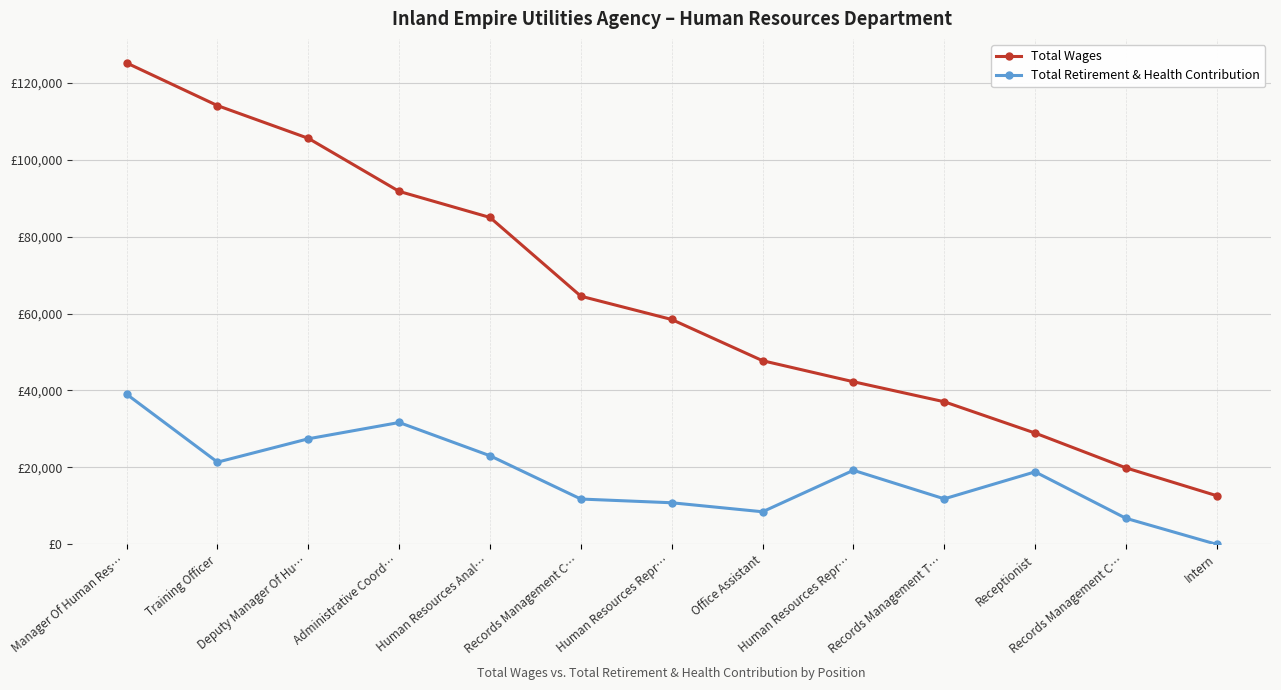

What are all the series names shown in the legend?

Total Wages, Total Retirement & Health Contribution